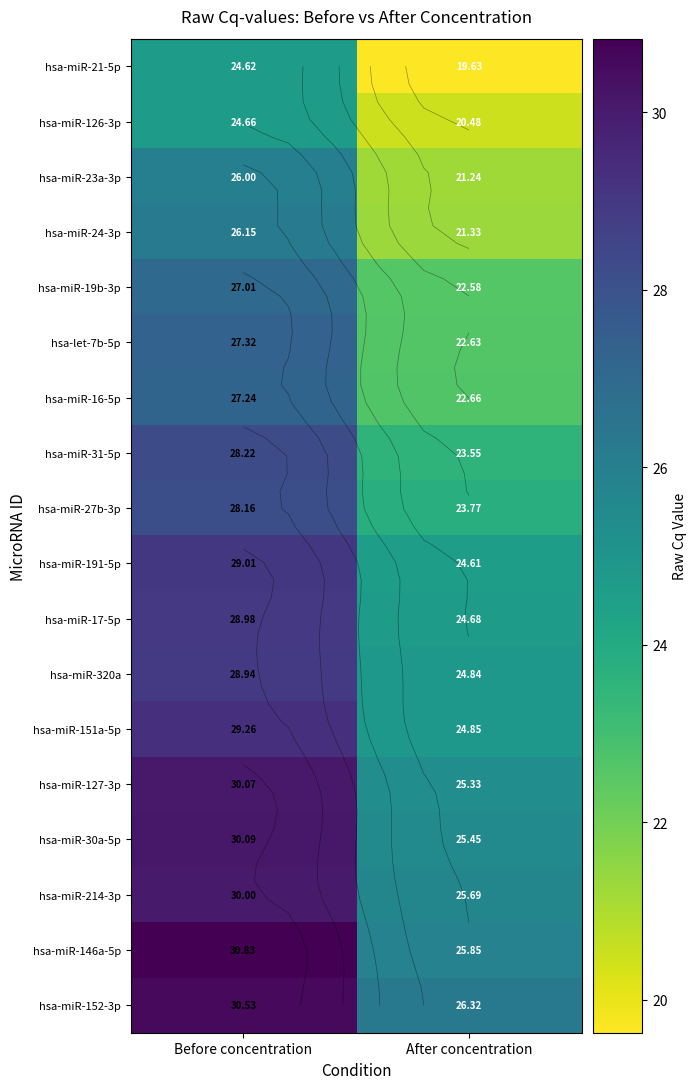

Rank the series at After concentration from lowest to highest value.

hsa-miR-21-5p, hsa-miR-126-3p, hsa-miR-23a-3p, hsa-miR-24-3p, hsa-miR-19b-3p, hsa-let-7b-5p, hsa-miR-16-5p, hsa-miR-31-5p, hsa-miR-27b-3p, hsa-miR-191-5p, hsa-miR-17-5p, hsa-miR-320a, hsa-miR-151a-5p, hsa-miR-127-3p, hsa-miR-30a-5p, hsa-miR-214-3p, hsa-miR-146a-5p, hsa-miR-152-3p